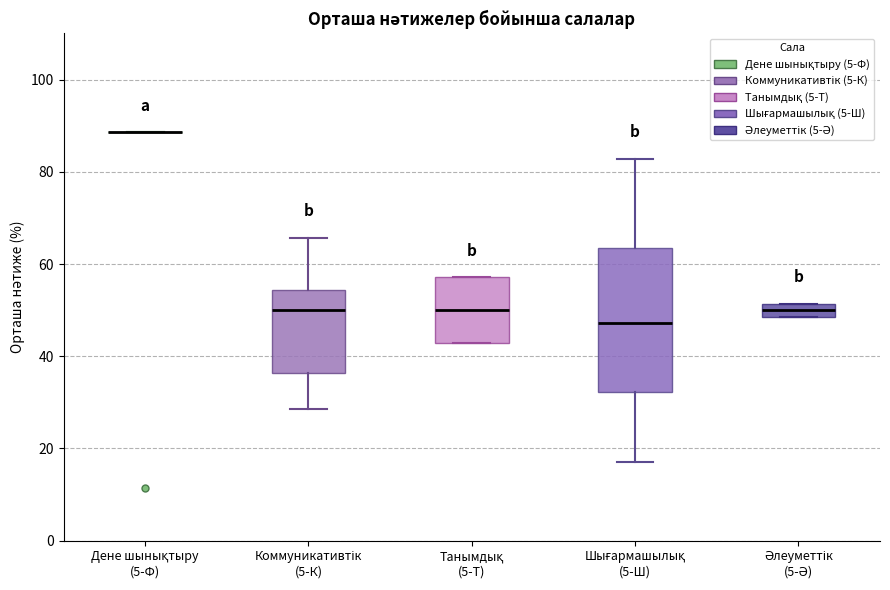

Comparing the boxes themselves (not the whiskers), which one is the tallest?

Шығармашылық (5-Ш)